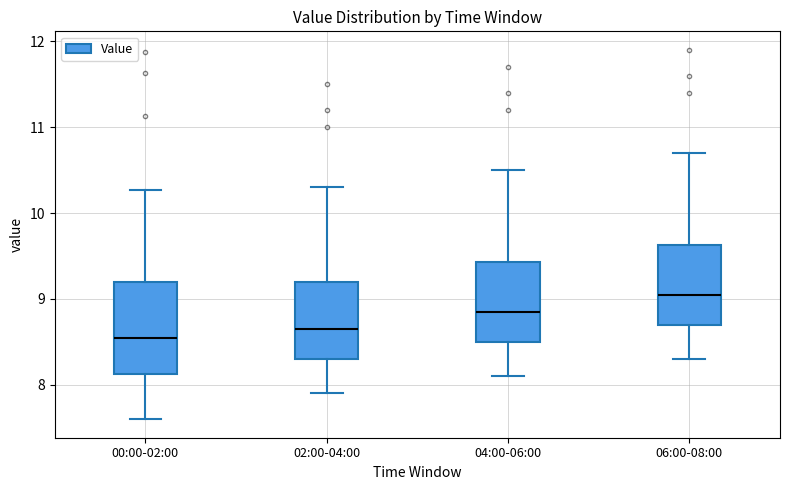

Reading left to right, transcribe this box plot: for each box, give where its median line is, the range the box spans, and where its two whiskers end, as read against the y-axis. The values are not printed on the chart, so give them approximately, as read against the axis.

00:00-02:00: median 8.6, box 8.1 to 9.2, whiskers 7.6 to 10.3
02:00-04:00: median 8.7, box 8.3 to 9.2, whiskers 7.9 to 10.3
04:00-06:00: median 8.9, box 8.5 to 9.4, whiskers 8.1 to 10.5
06:00-08:00: median 9.1, box 8.7 to 9.6, whiskers 8.3 to 10.7